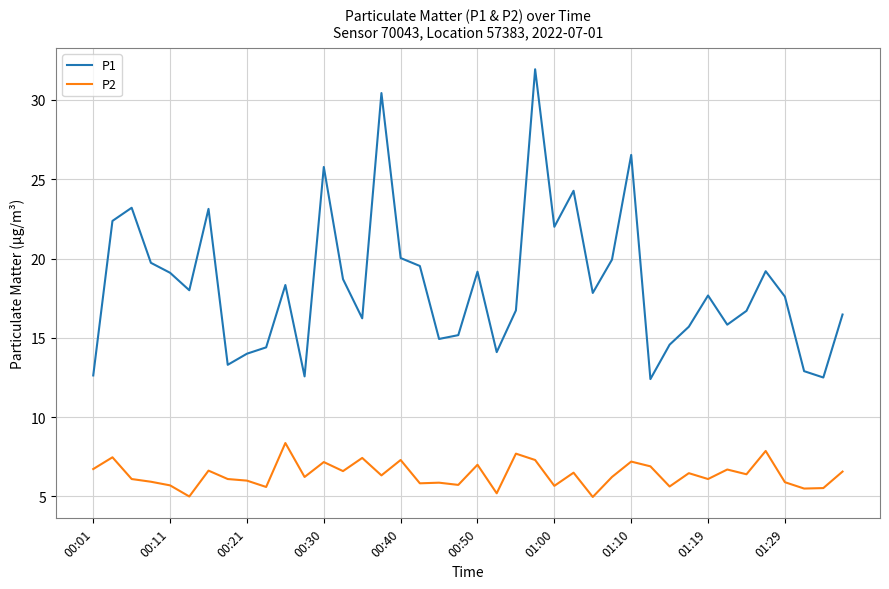

List the series in order of their overall mean, highest first.

P1, P2